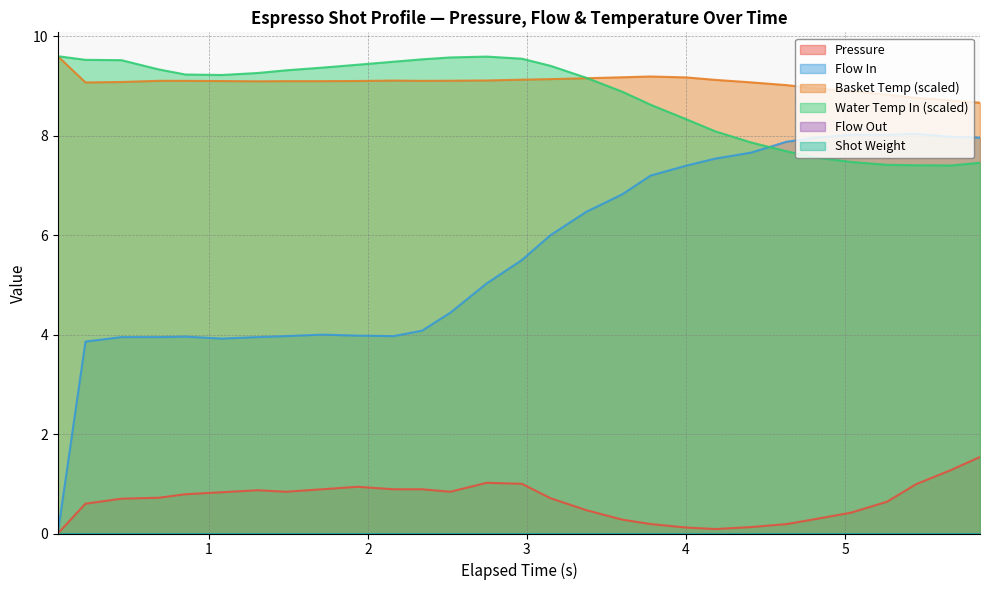

In water_temperature_basket, how many points are higher than both neighbors (excluding endpoints)?

3